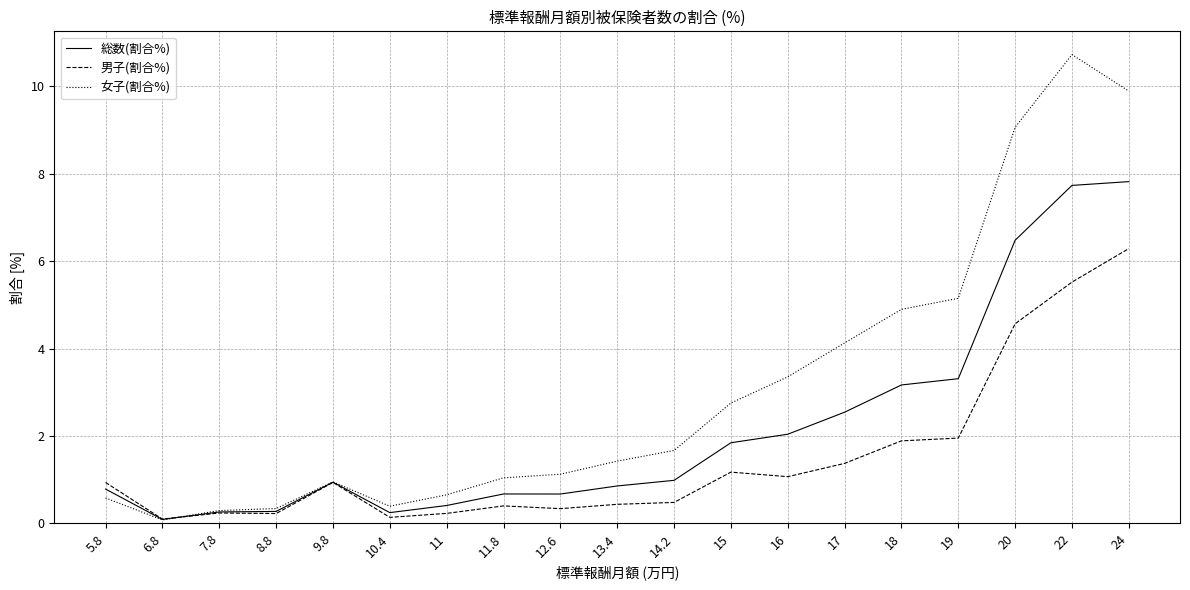

How many lines are shown in the chart?

3